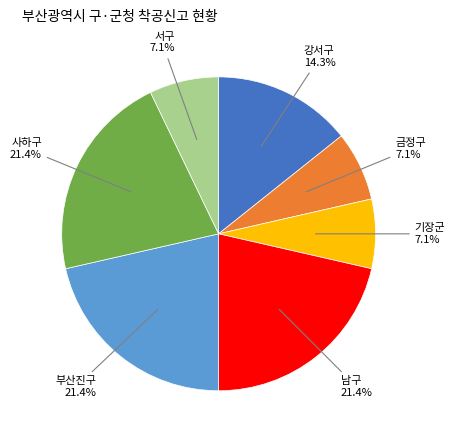

How many slices are in this pie chart?

7